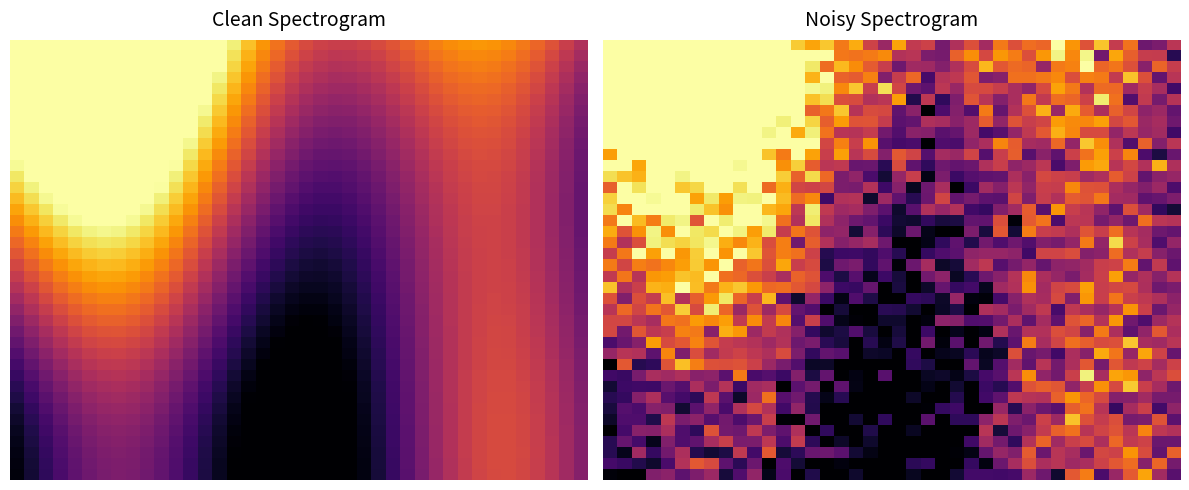

At how many categories does at least one series exceed 0?

40